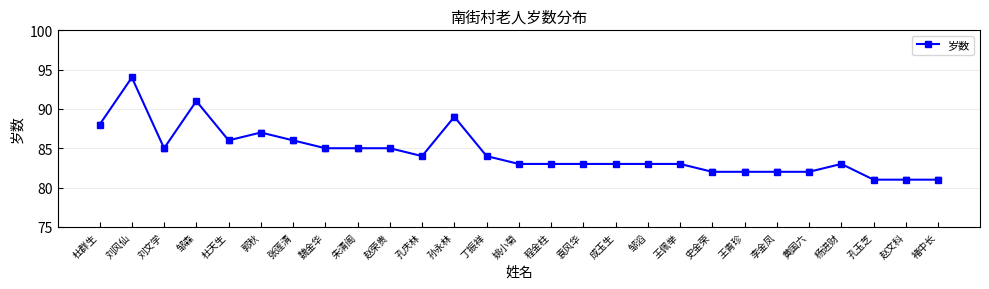

What is the maximum value shown in the chart?

94